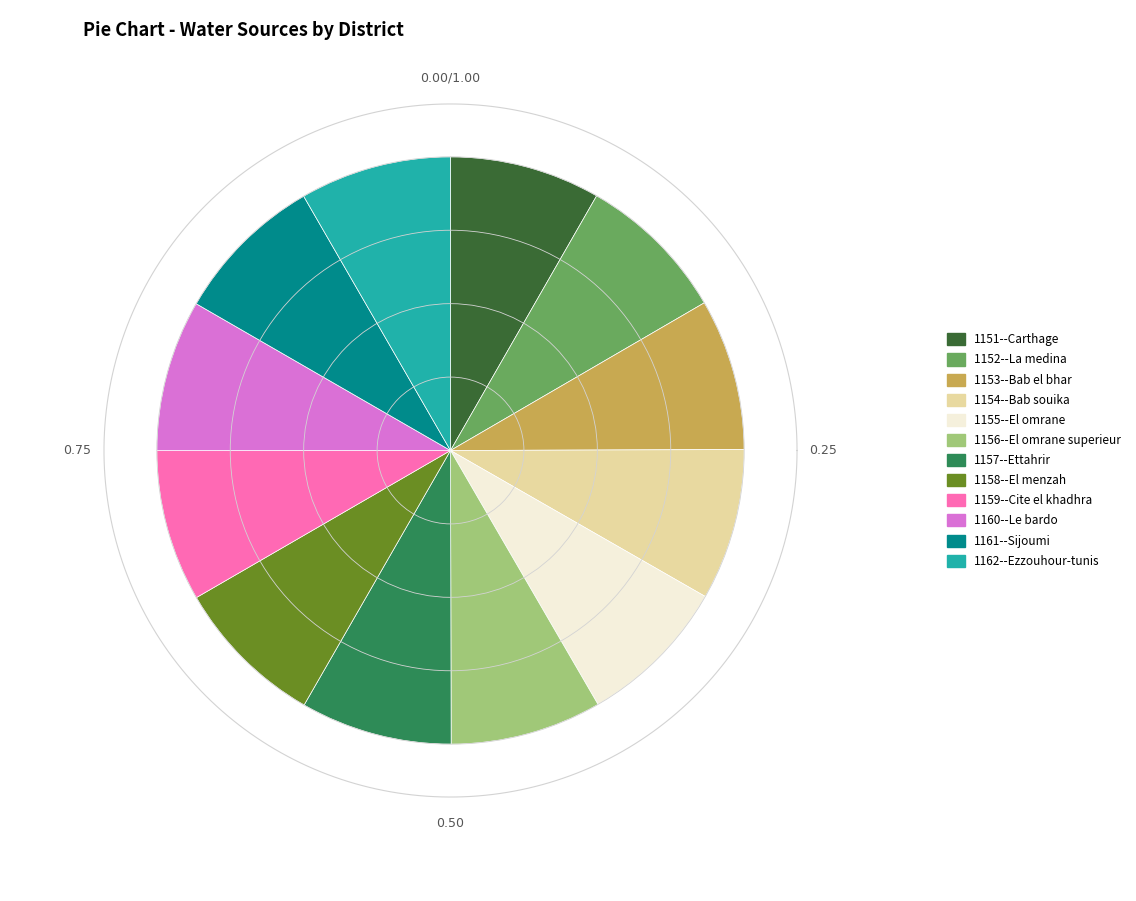

Rank the categories by value from highest to lowest.

1157--Ettahrir, 1159--Cite el khadhra, 1156--El omrane superieur, 1155--El omrane, 1158--El menzah, 1160--Le bardo, 1154--Bab souika, 1161--Sijoumi, 1153--Bab el bhar, 1162--Ezzouhour-tunis, 1152--La medina, 1151--Carthage